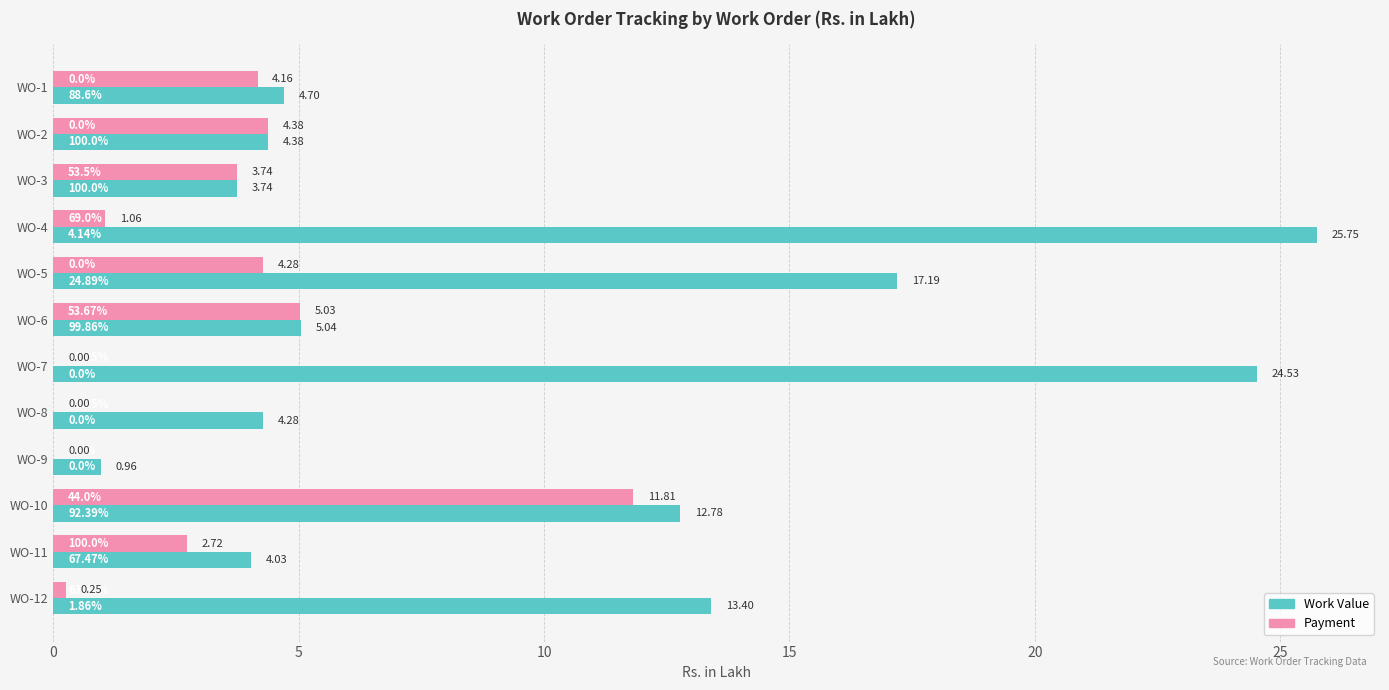

Which series changed the most between WO-8 and WO-9?

Work Value